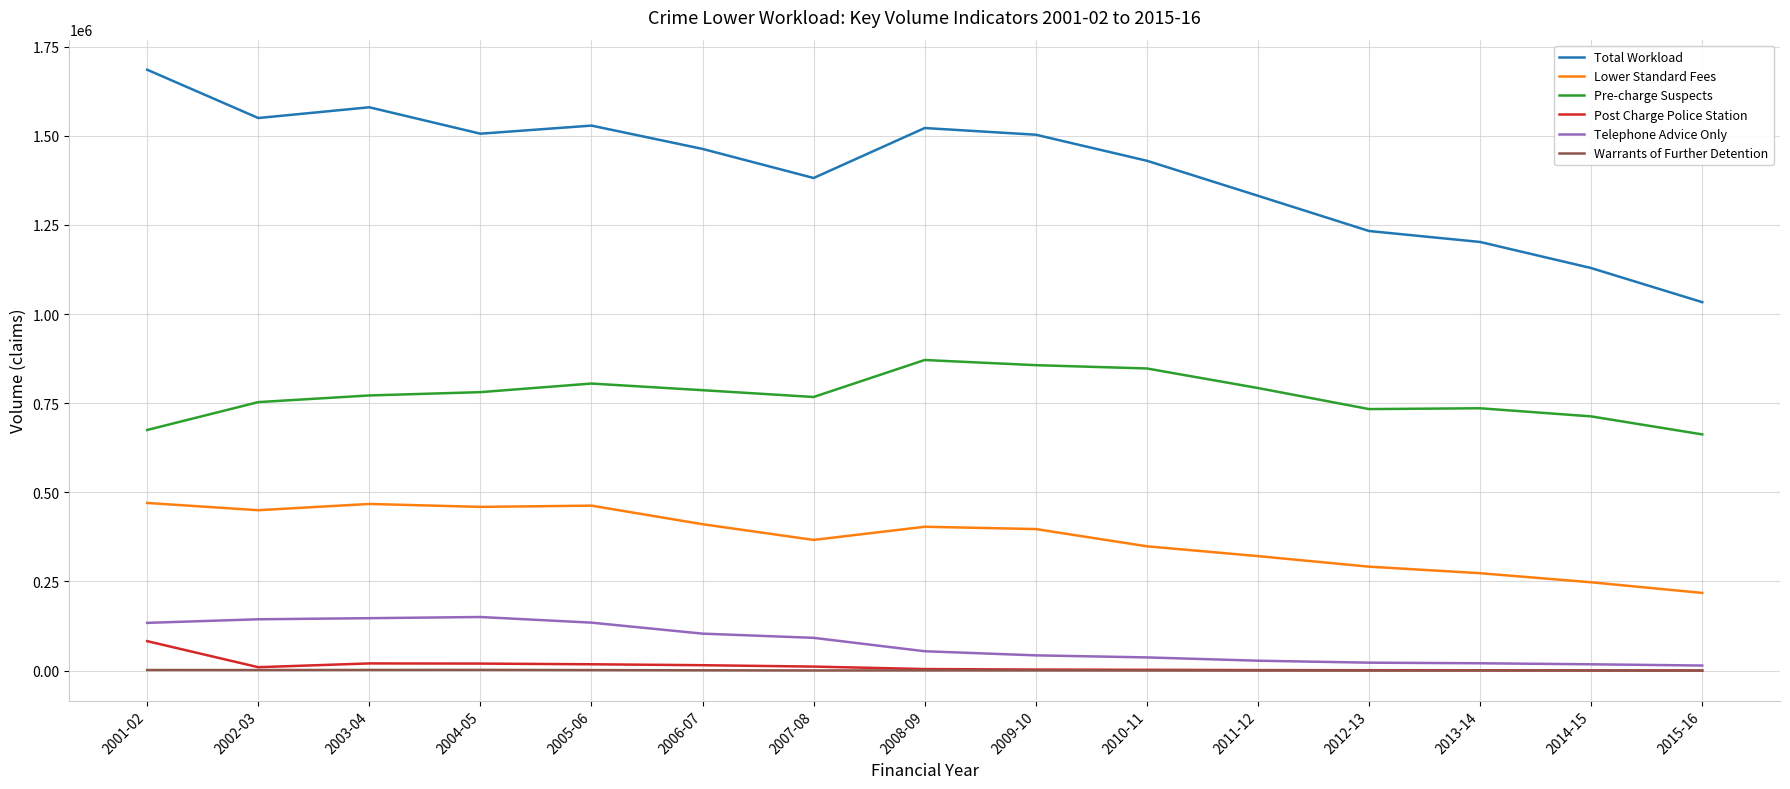

Which series has the largest total across all categories?

Total Workload